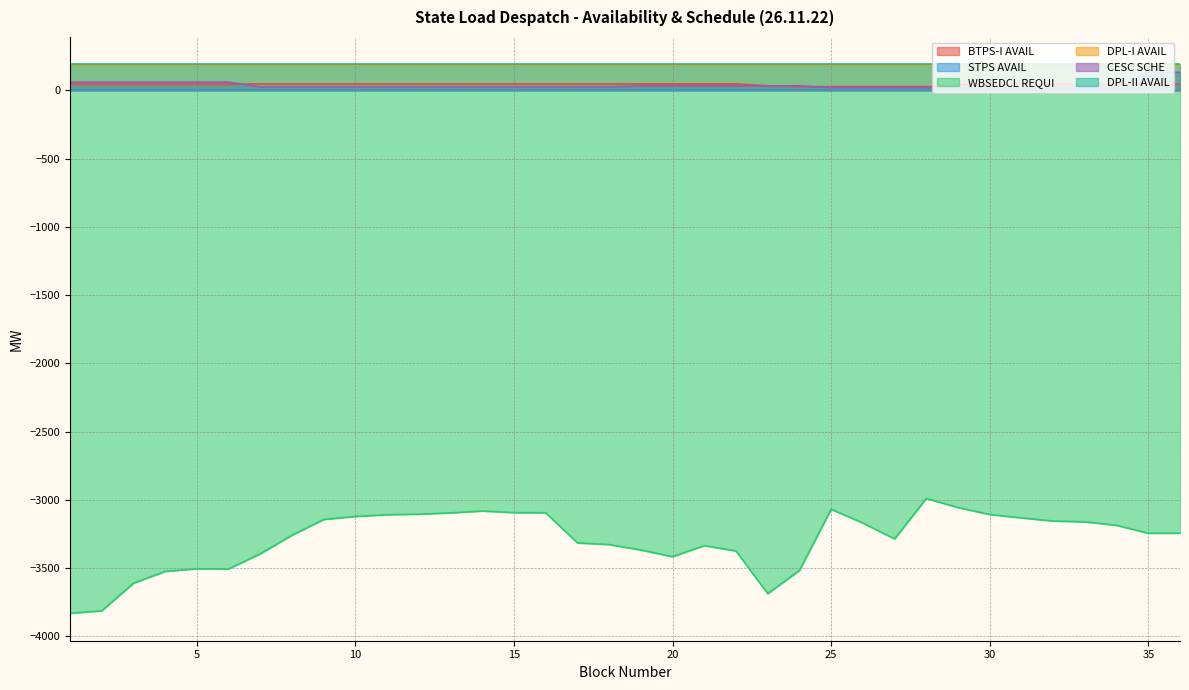

True or false: CESC SCHE and WBSEDCL REQUI cross at least once.

False